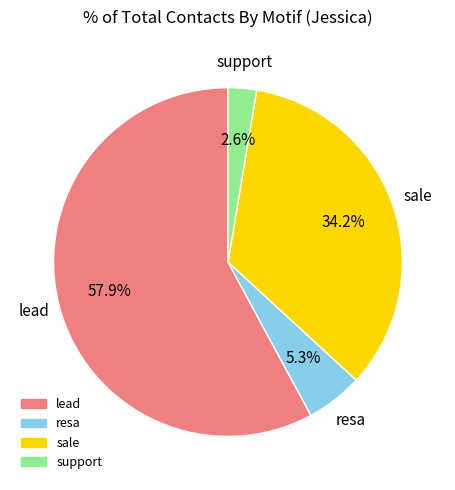

Which slice is the smallest?

support